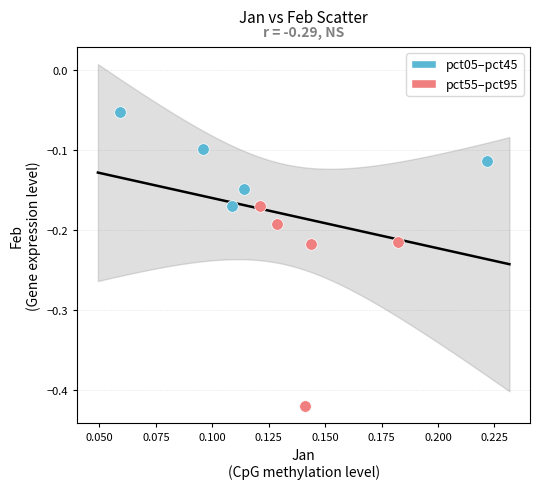

Which series has the widest spread of Y values?

pct55–pct95